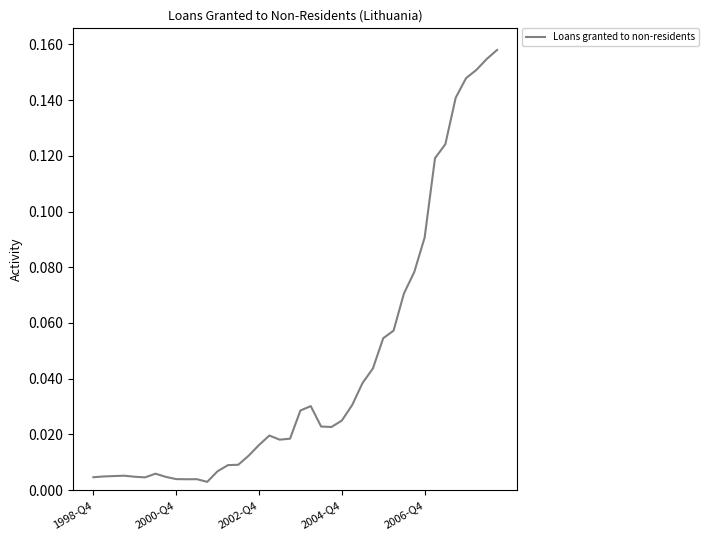

How many lines are shown in the chart?

1